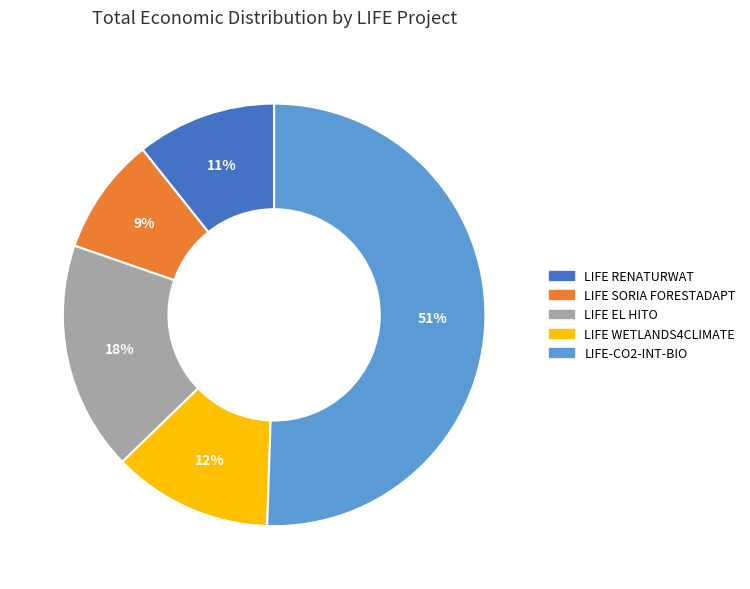

How many slices are in this pie chart?

5